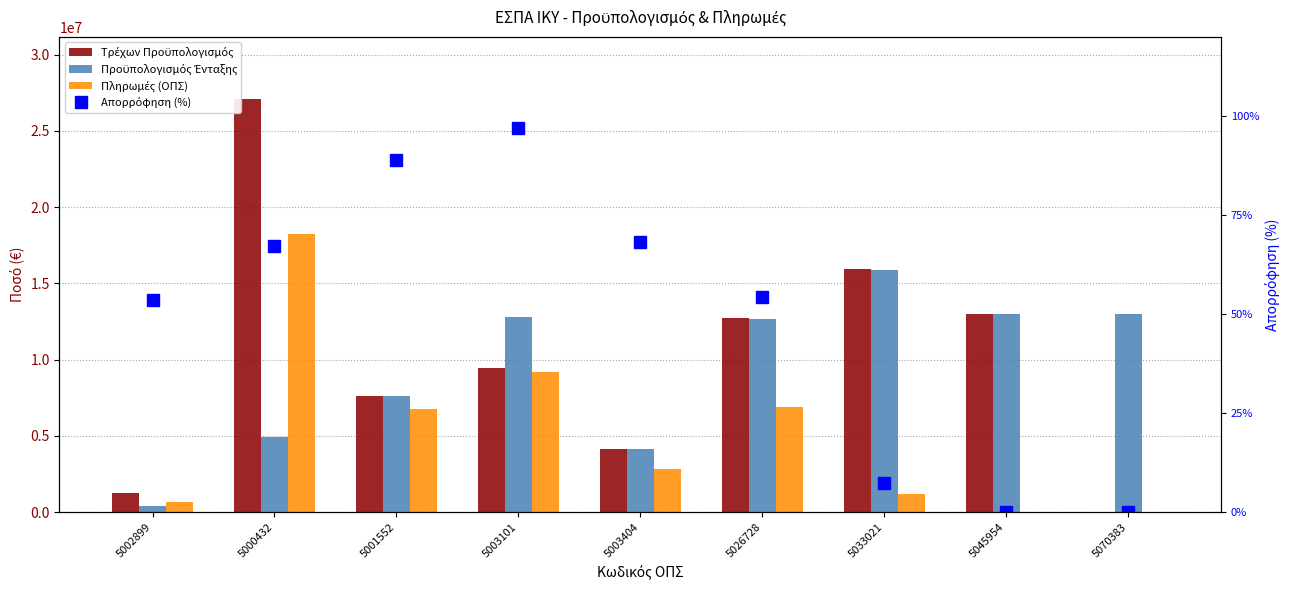

Where is Προϋπολογισμός Ένταξης nearest to the value 8151525?

5001552